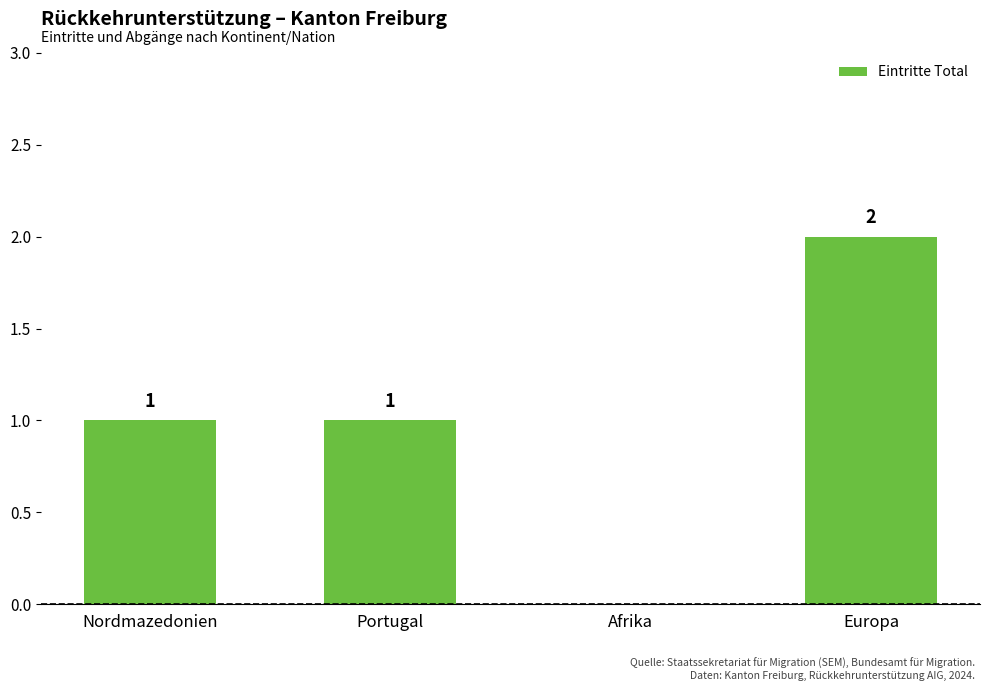

Is it true that the value at Afrika is 0?

True